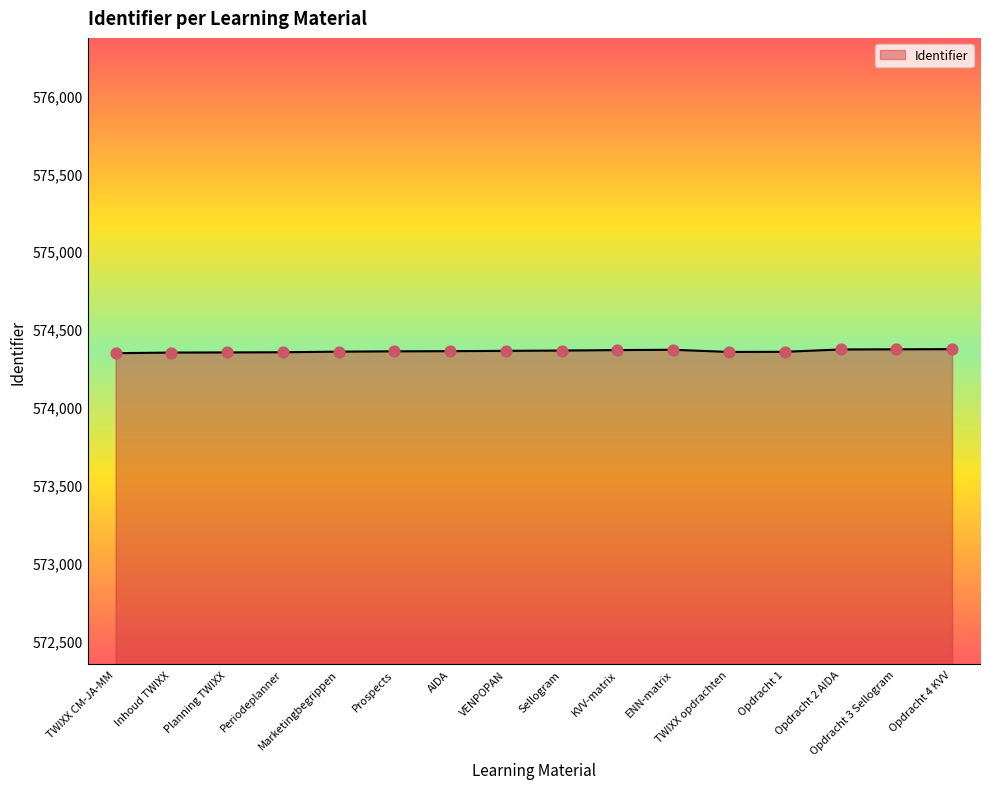

Approximately how many times larger is the value at Opdracht 1 compared to Sellogram?

1.0